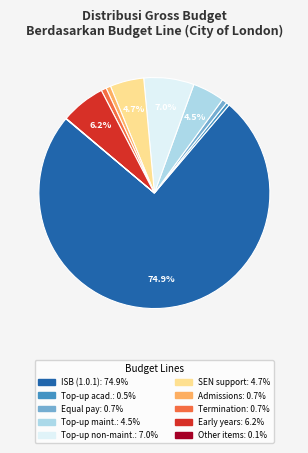

To the nearest percent, what is the difference between the largest and smallest slice percentages?

75%